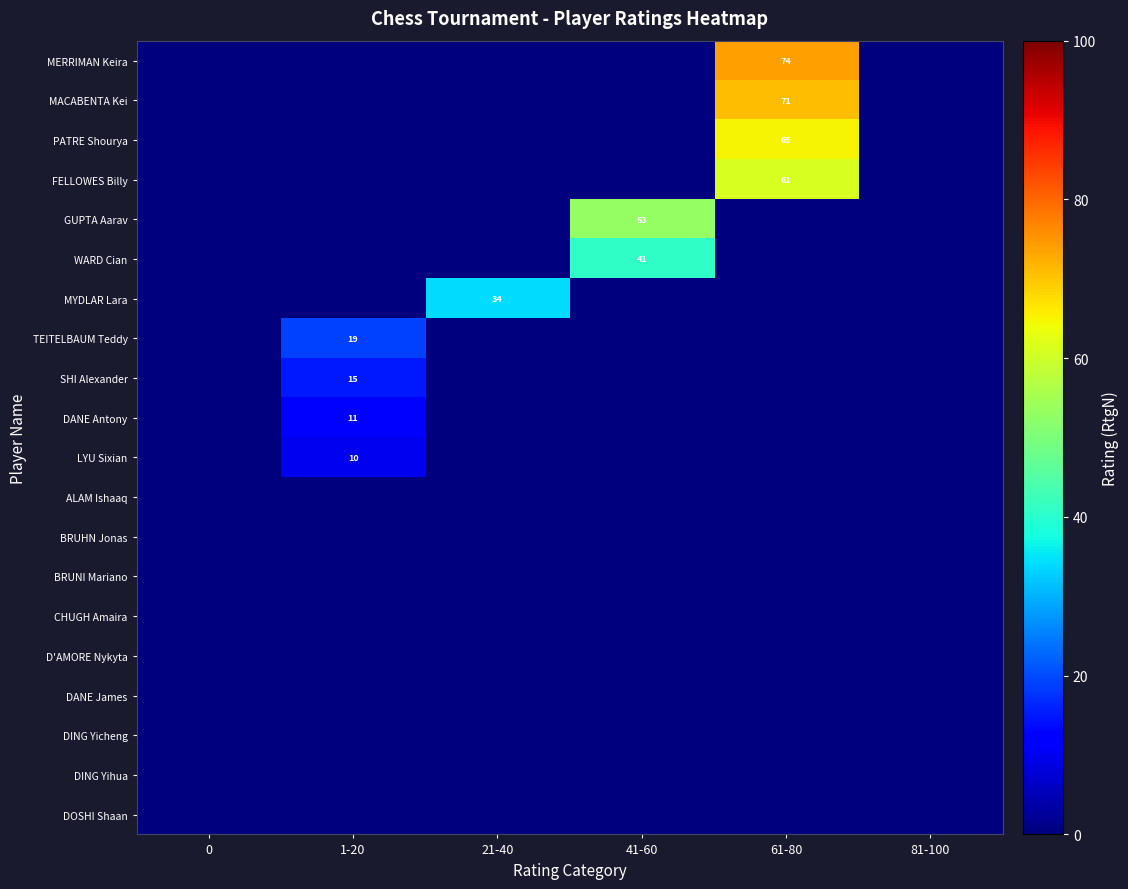

The value of WARD Cian at 41-60 is 27. True or false?

False